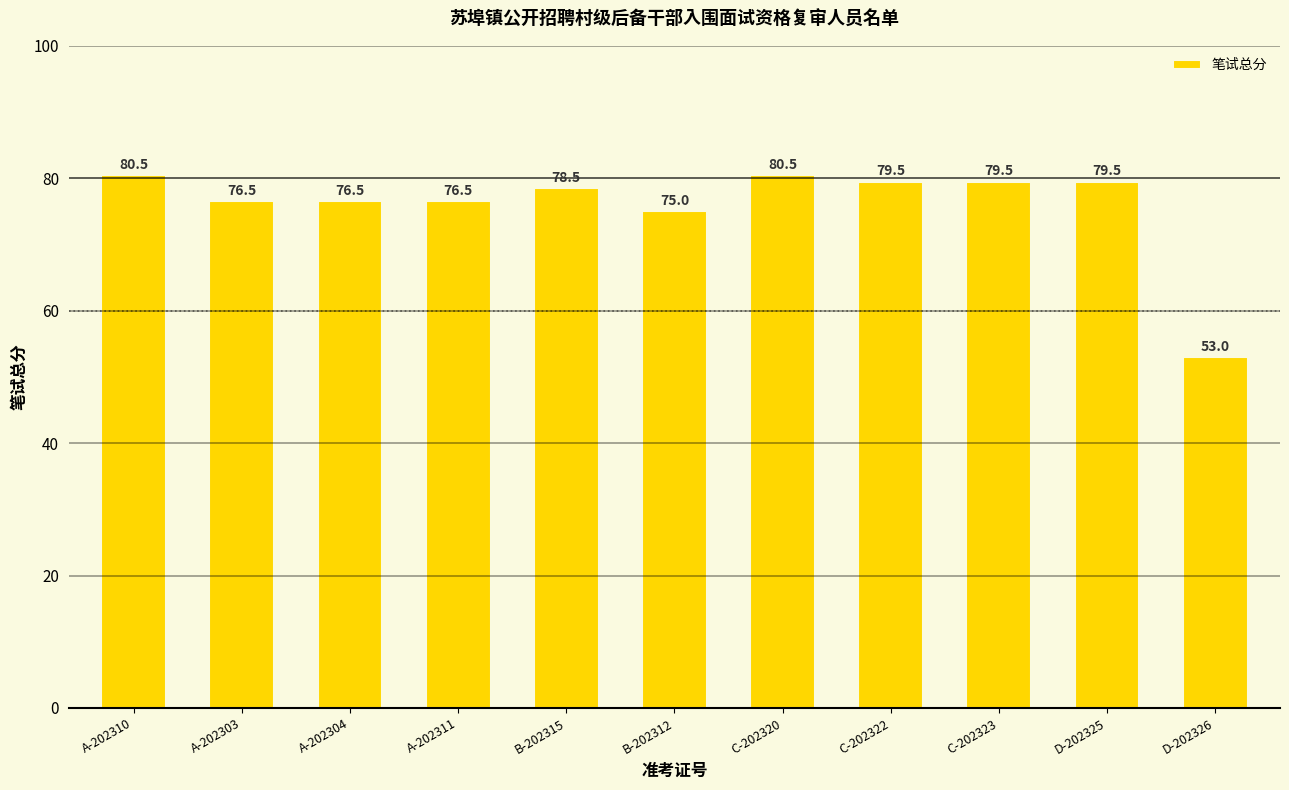

At which label does the data first exceed 78?

A-202310